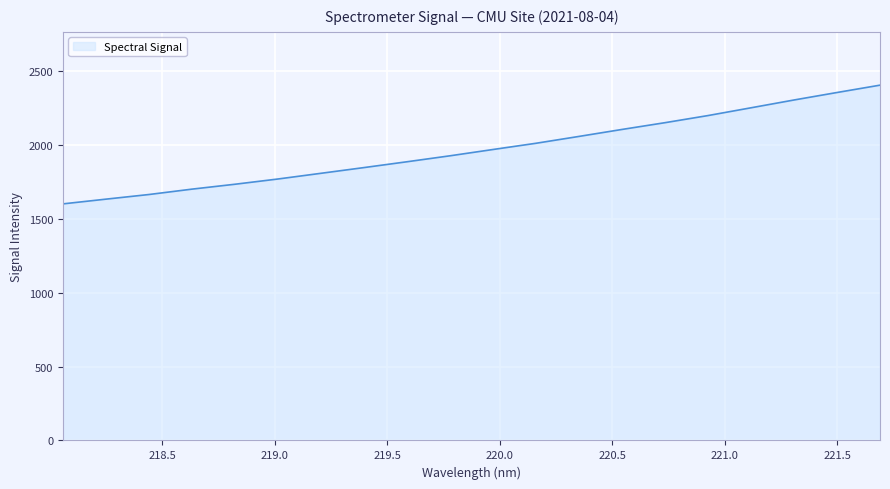

What is the minimum value shown in the chart?

1602.7